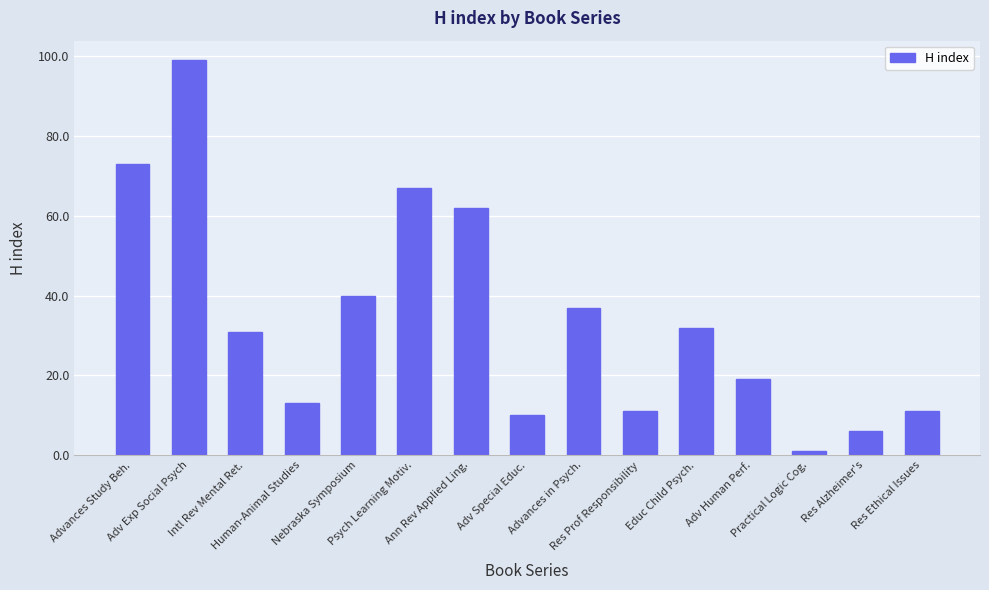

What is the difference between the maximum and minimum values?

98